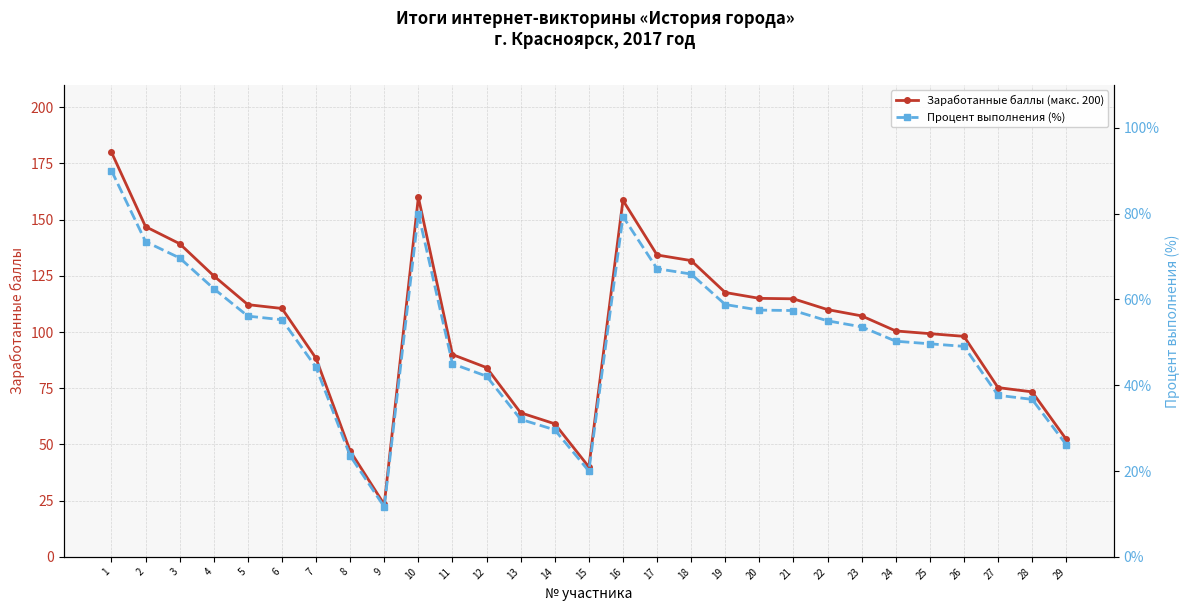

How many data points does each series have?

29